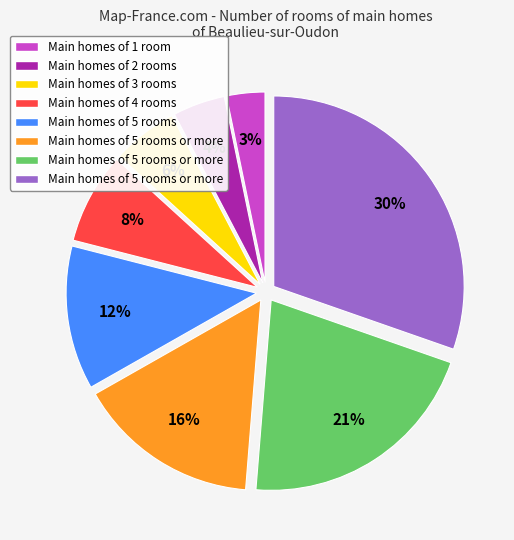

Is there a majority slice in this chart?

No